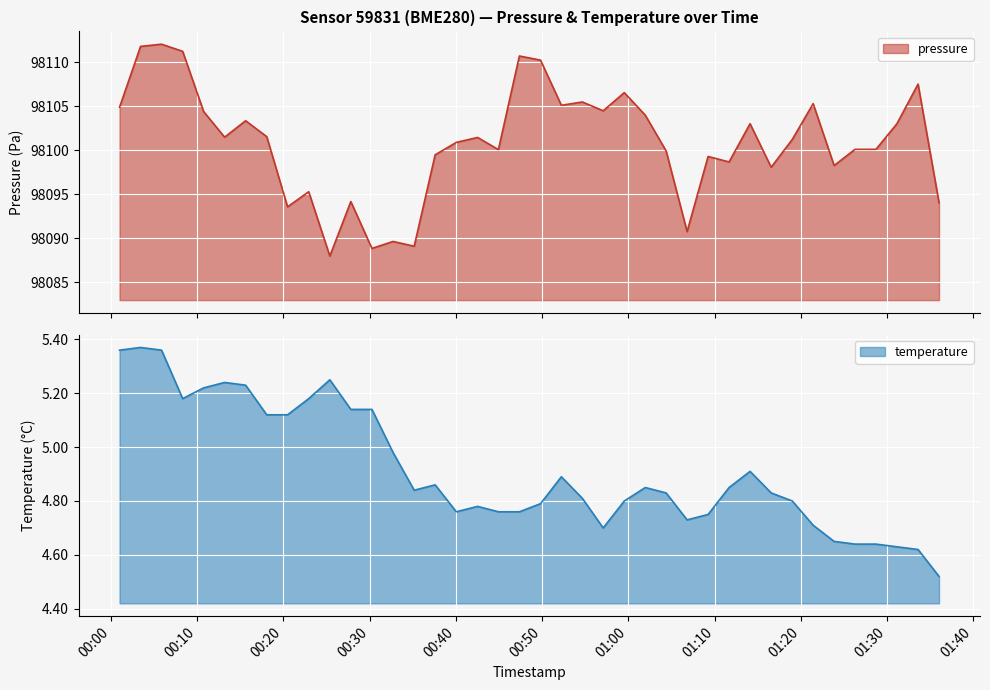

What is the maximum value for pressure?

98112.0